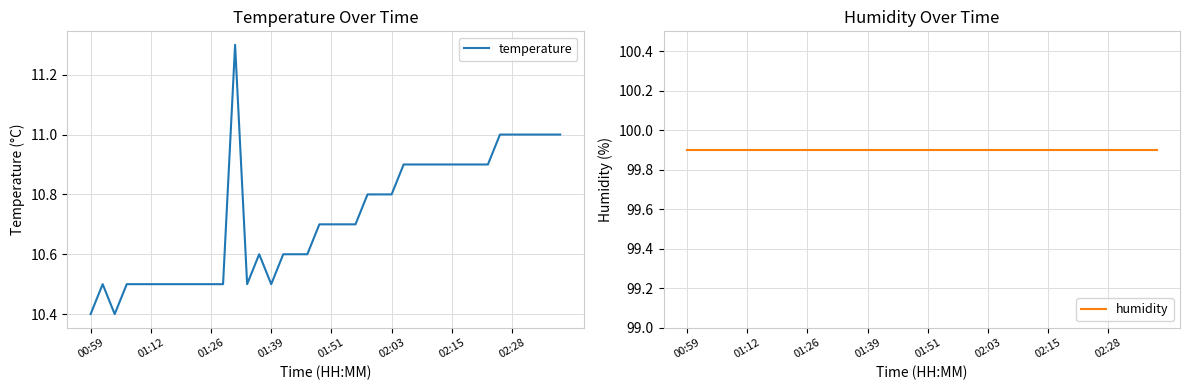

Is it true that humidity equals 99.9 at 12?

True